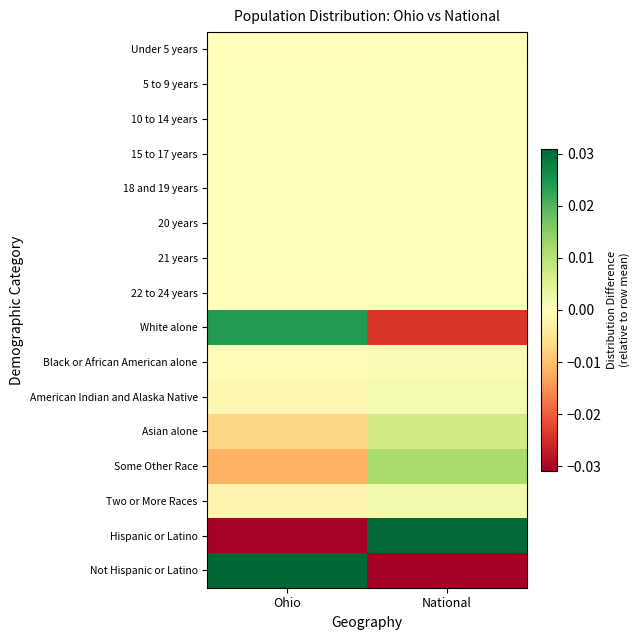

What is the spread (max minus min) of values at National?

0.1